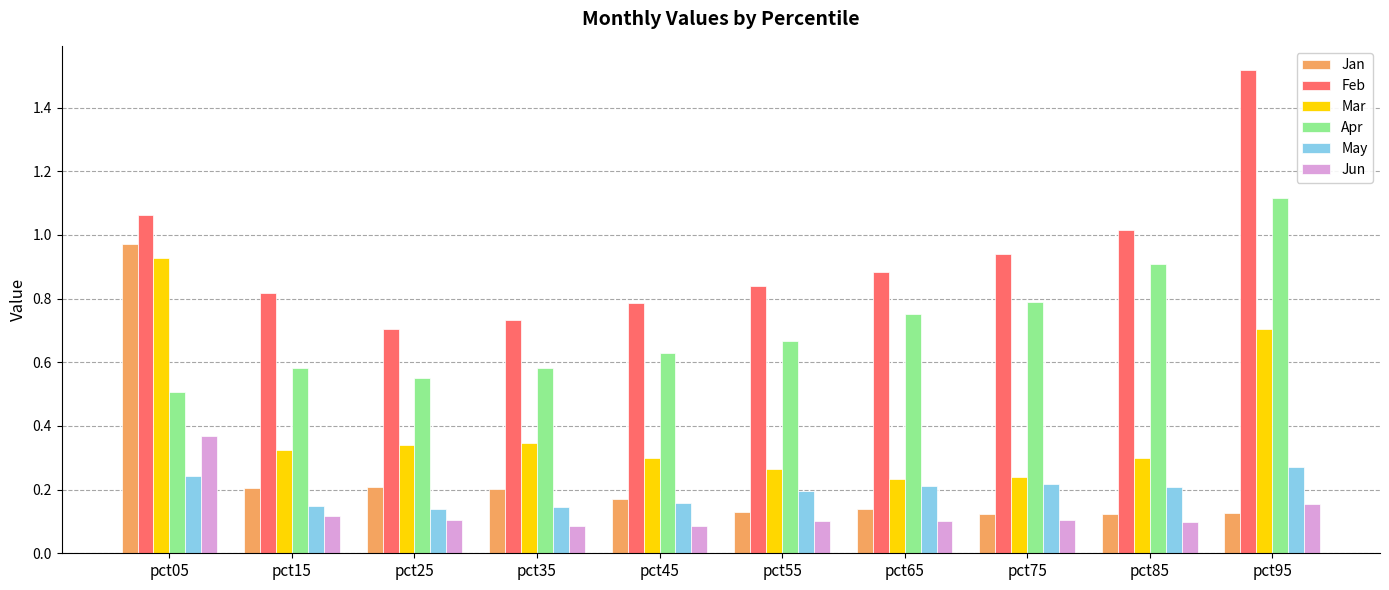

At which category is the sum across all series the highest?

pct05